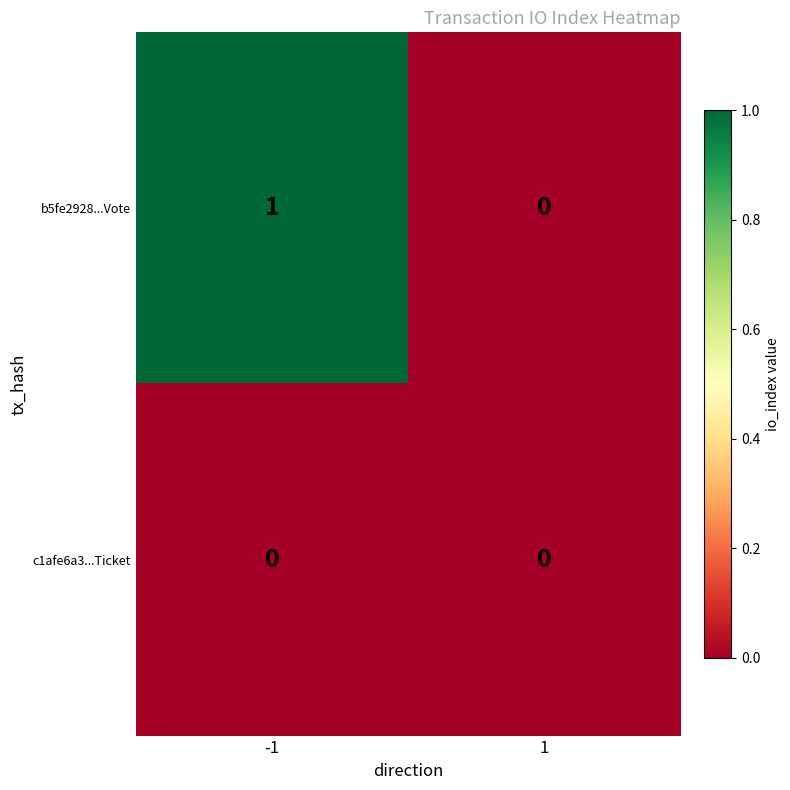

At which category is the sum across all series the highest?

-1